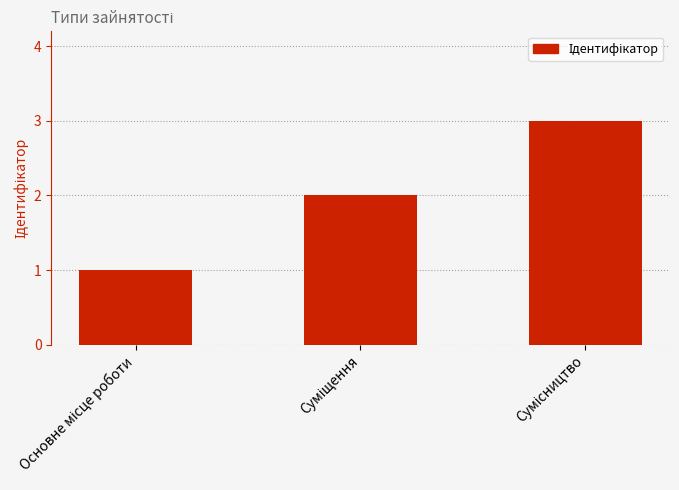

What is the greatest value displayed?

3